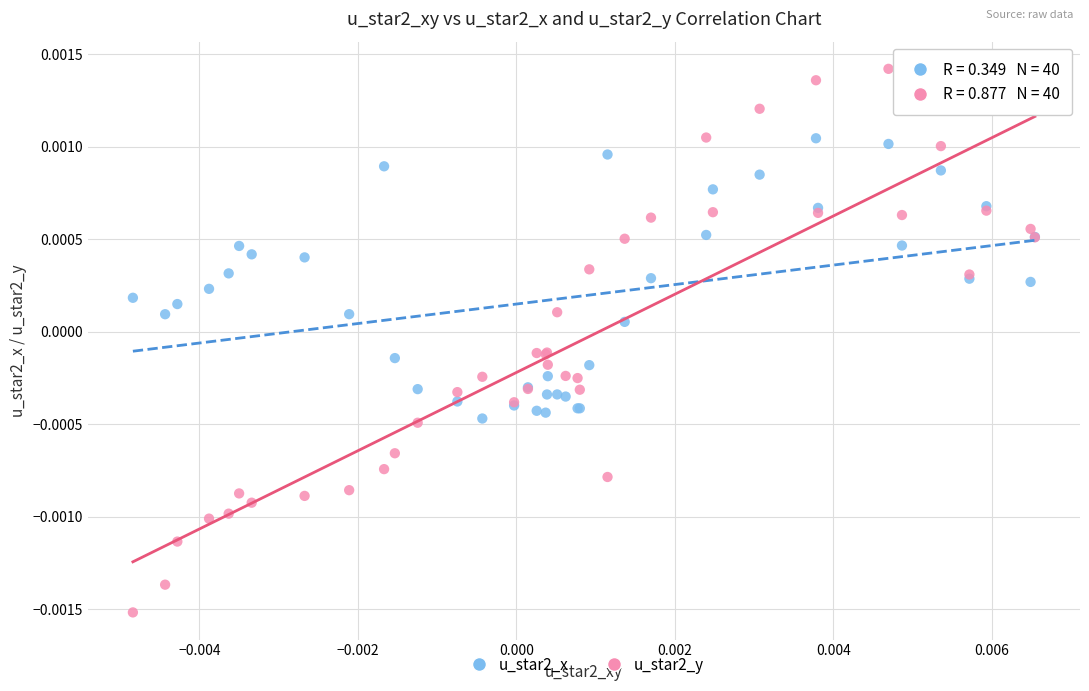

Which series reaches the maximum Y coordinate?

u_star2_y